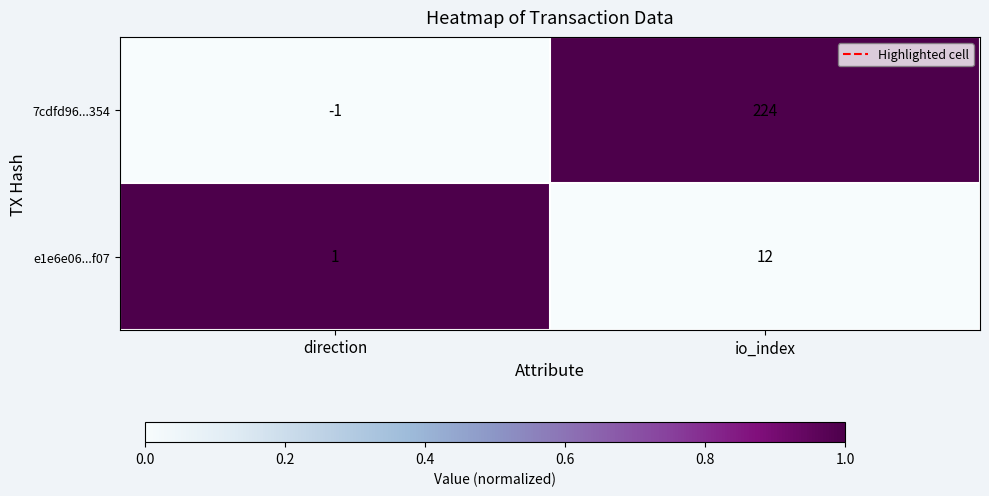

Where is 7cdfd96...354 nearest to the value 111?

direction